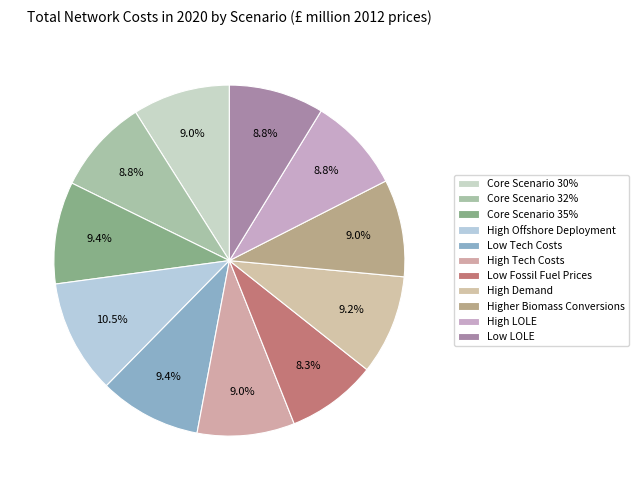

To the nearest percent, what portion does Low Tech Costs represent?

9%